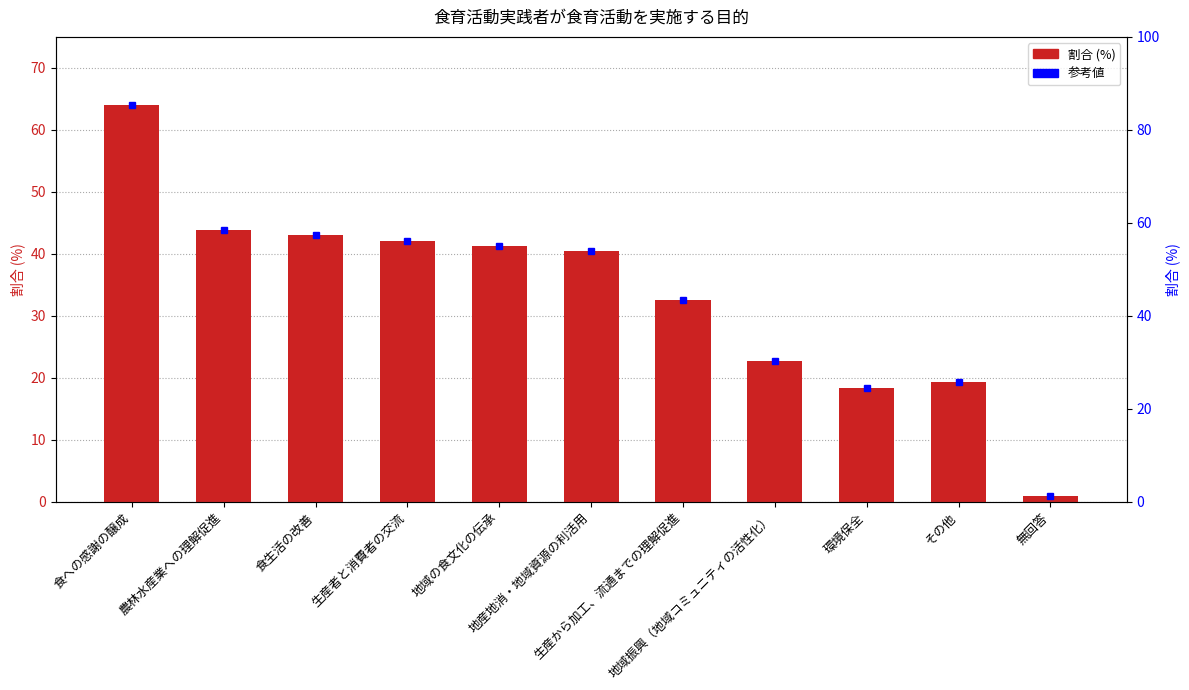

What position from the left is 環境保全?

9